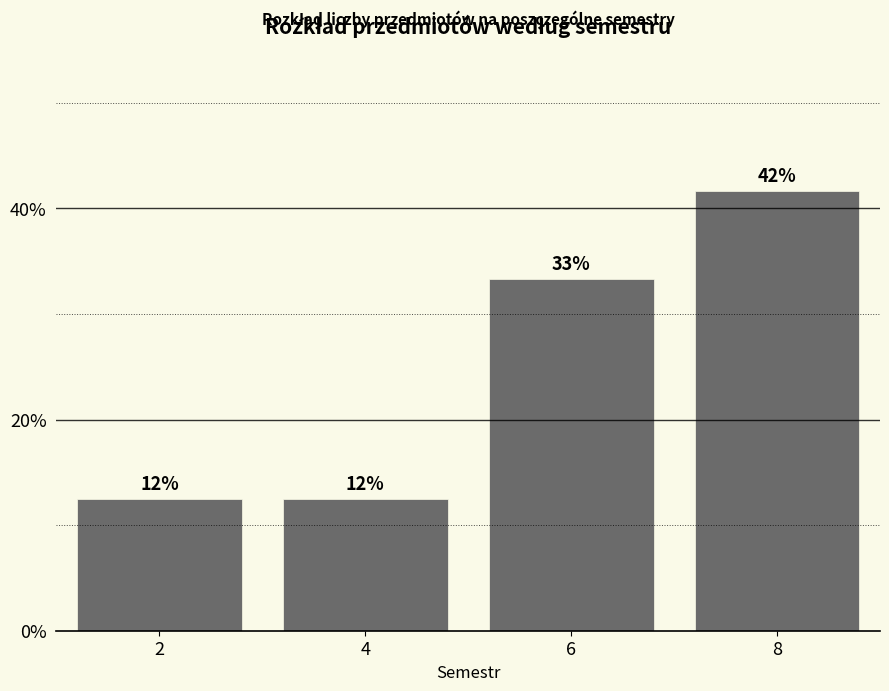

How many bars are there in total?

4